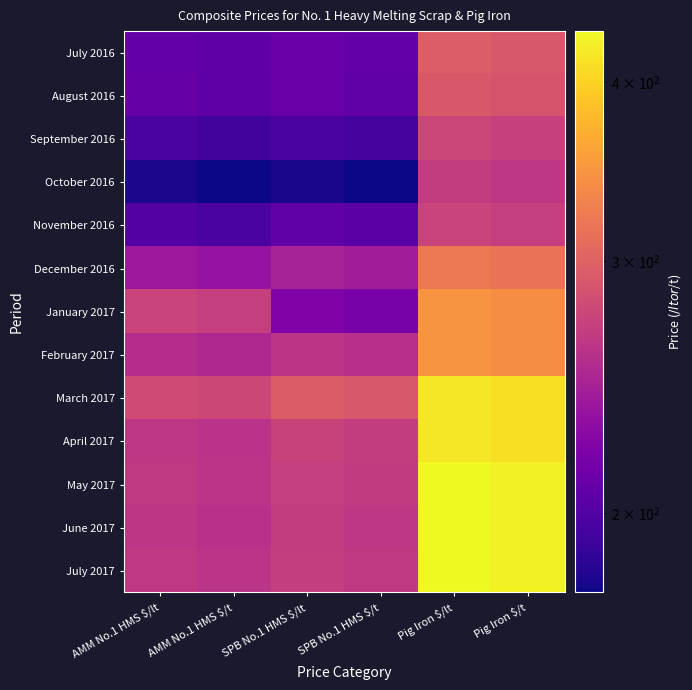

How many categories are shown in the chart?

6